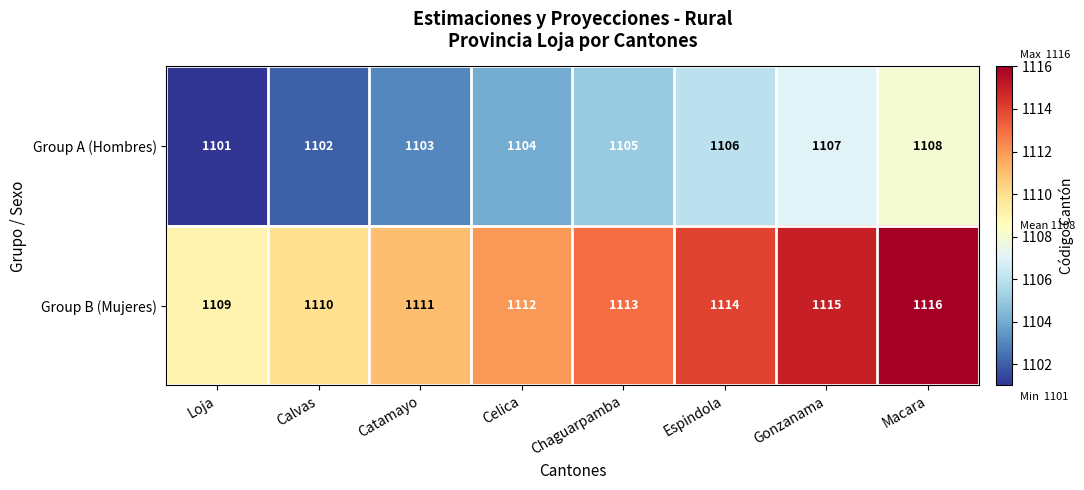

Read the Group B (Mujeres) value at Loja.

1109